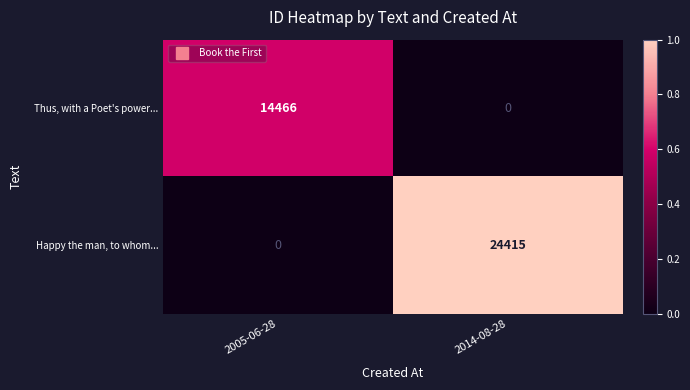

What is the total value across all series at 2014-08-28?

24415